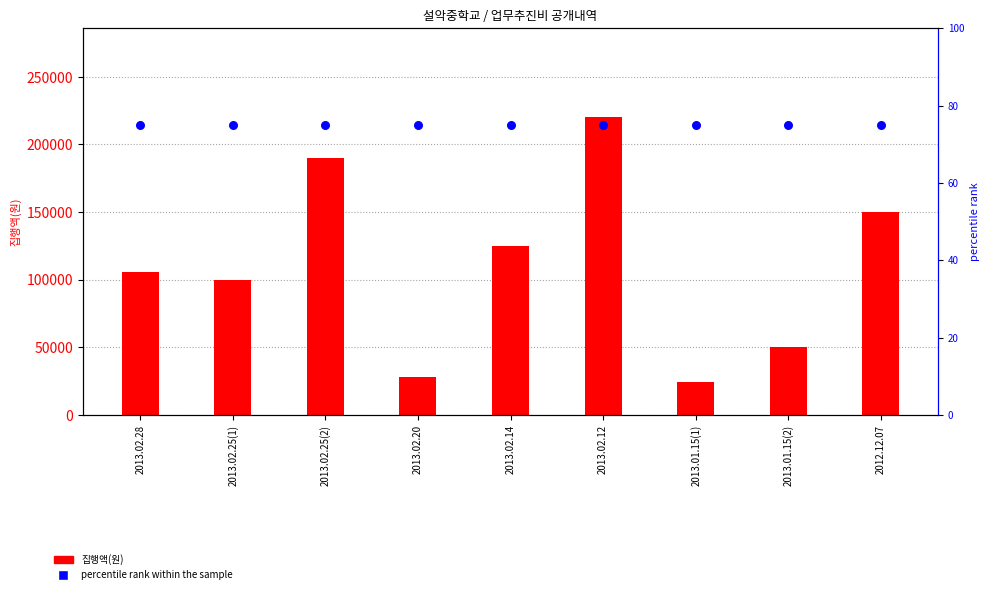

Which series has the largest total across all categories?

집행액(원)